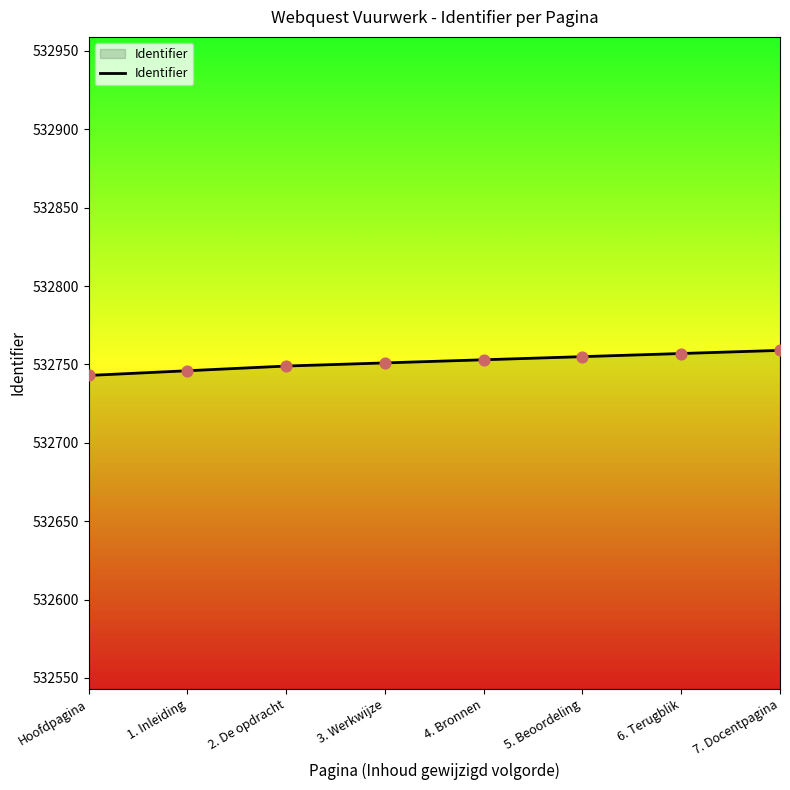

What is the change in value from 1. Inleiding to 7. Docentpagina?

+13